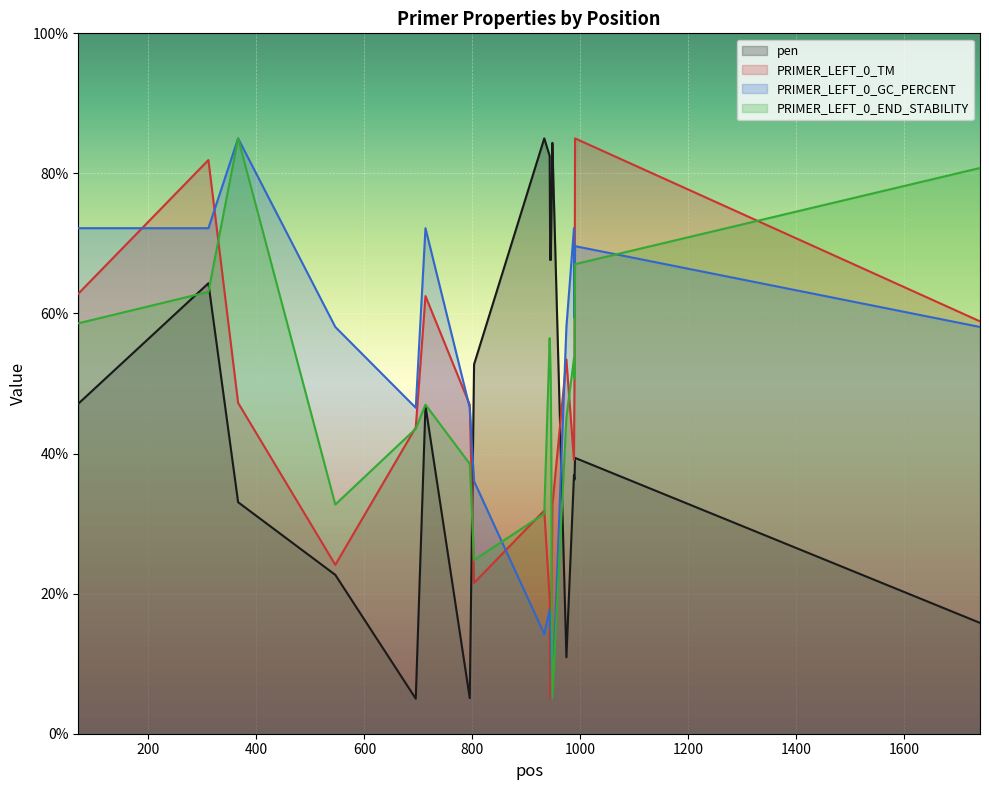

At how many categories does at least one series exceed 10?

20